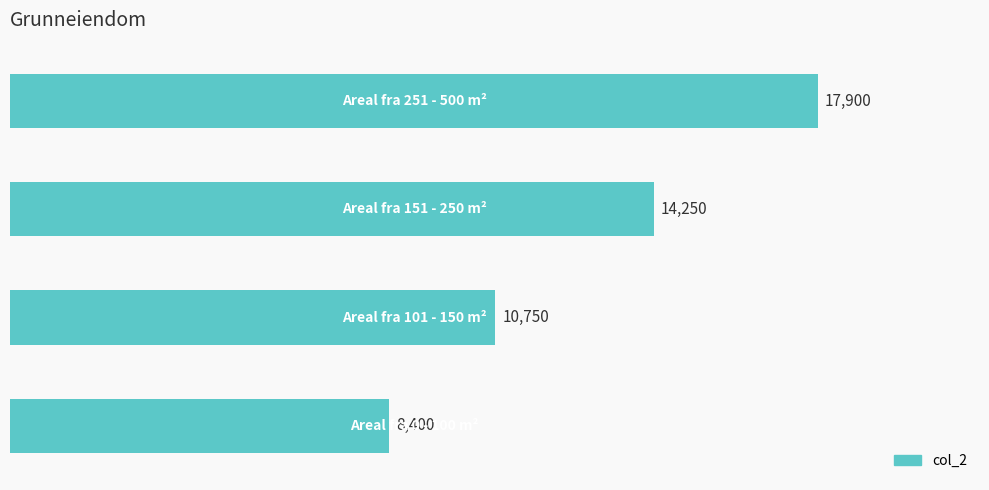

What is the difference between the maximum and second lowest values?

7150